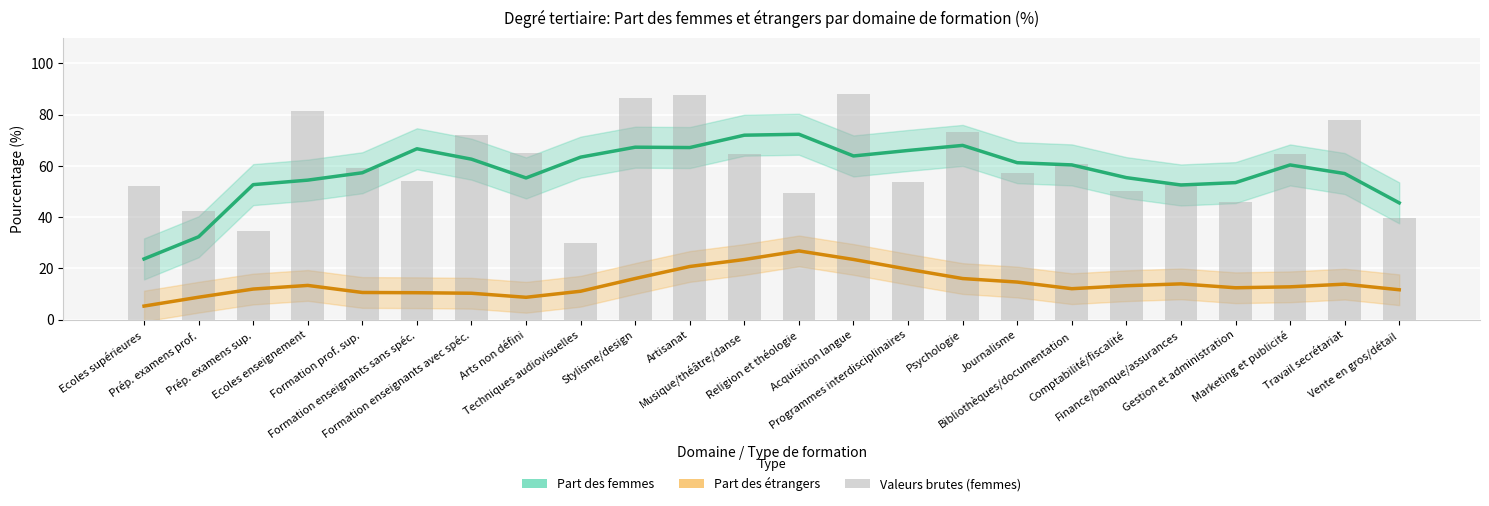

Which series has the widest spread of values?

Part des femmes (%)